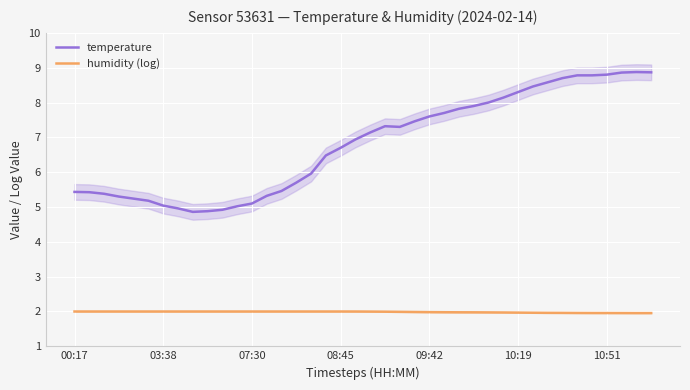

How many interior local valleys does the temperature series have?

2